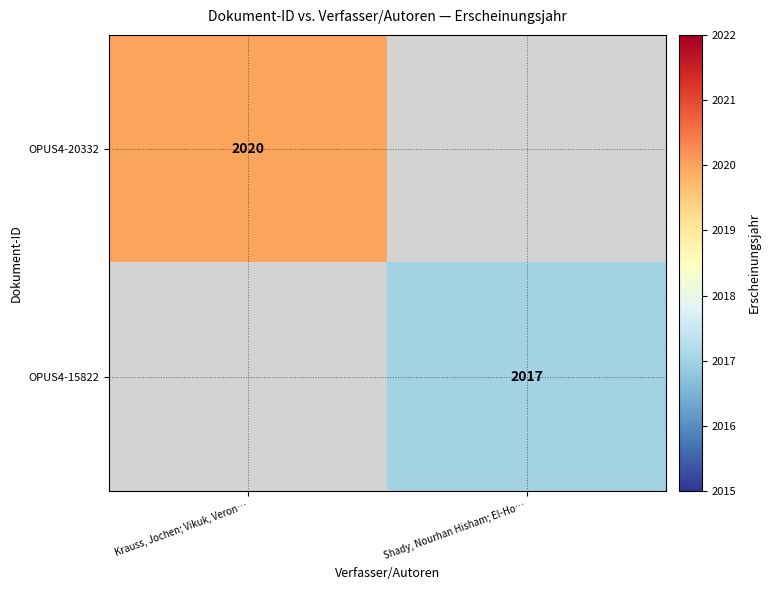

The value of OPUS4-20332 at Krauss, Jochen; Vikuk, Veron… is 943. True or false?

False